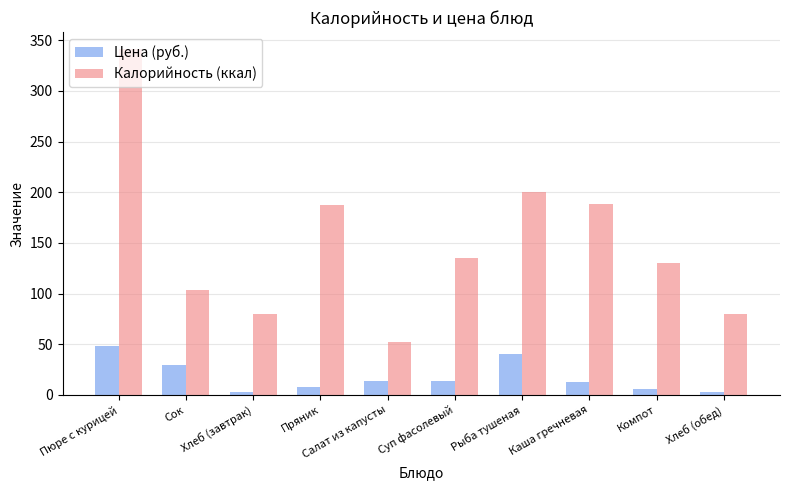

Rank the series at Хлеб (обед) from highest to lowest value.

Калорийность (ккал), Цена (руб.)